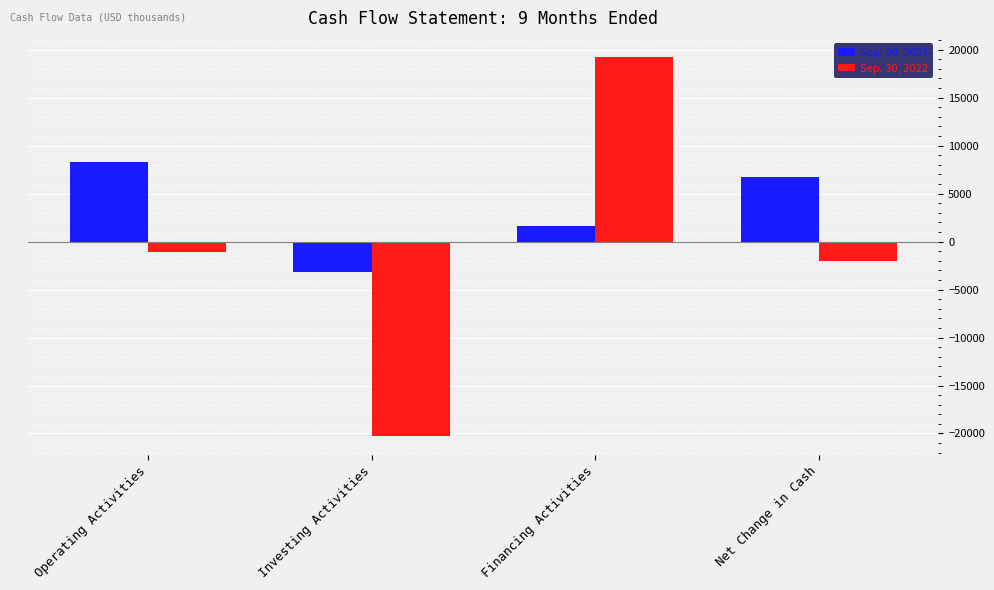

Which series has the largest range (max minus min)?

Sep. 30, 2022